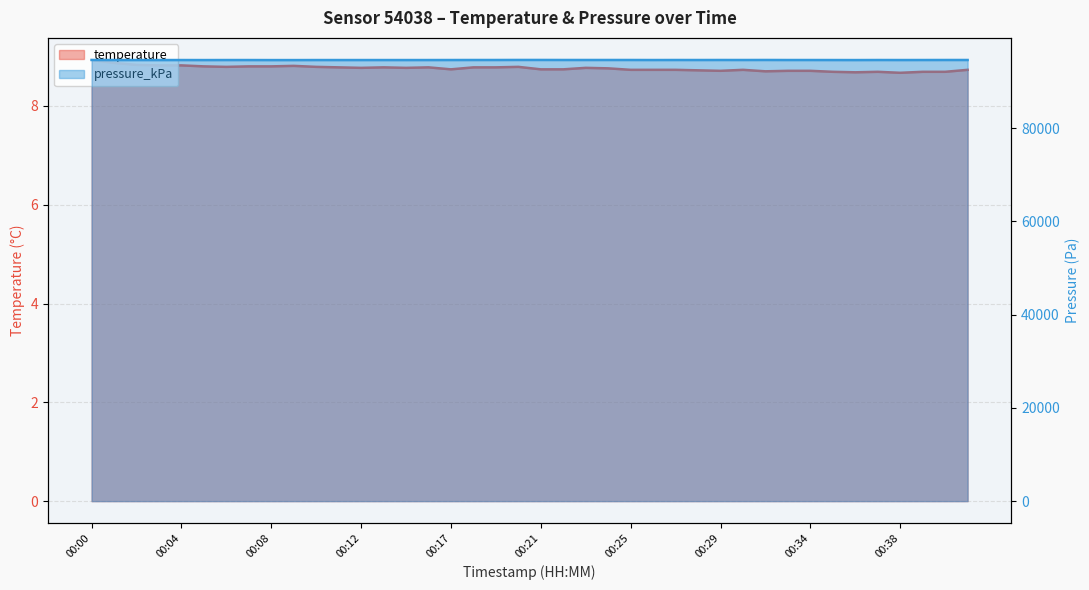

Rank the categories by pressure_kPa value from lowest to highest.

00:09, 00:08, 00:36, 00:05, 00:03, 00:11, 00:14, 00:12, 00:10, 00:13, 00:01, 00:02, 00:07, 00:16, 00:35, 00:38, 00:06, 00:04, 00:26, 00:39, 00:17, 00:33, 00:34, 00:28, 00:37, 00:30, 00:27, 00:40, 00:18, 00:19, 00:29, 00:23, 00:25, 00:41, 00:24, 00:22, 00:32, 00:00, 00:21, 00:20